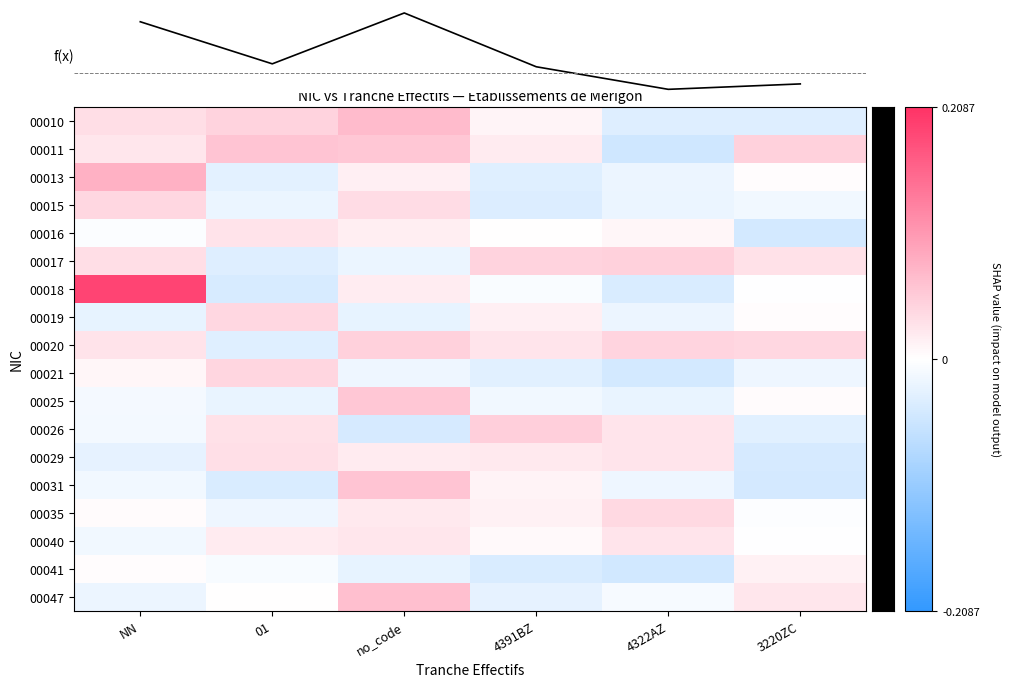

Which series has the largest range (max minus min)?

f(x)